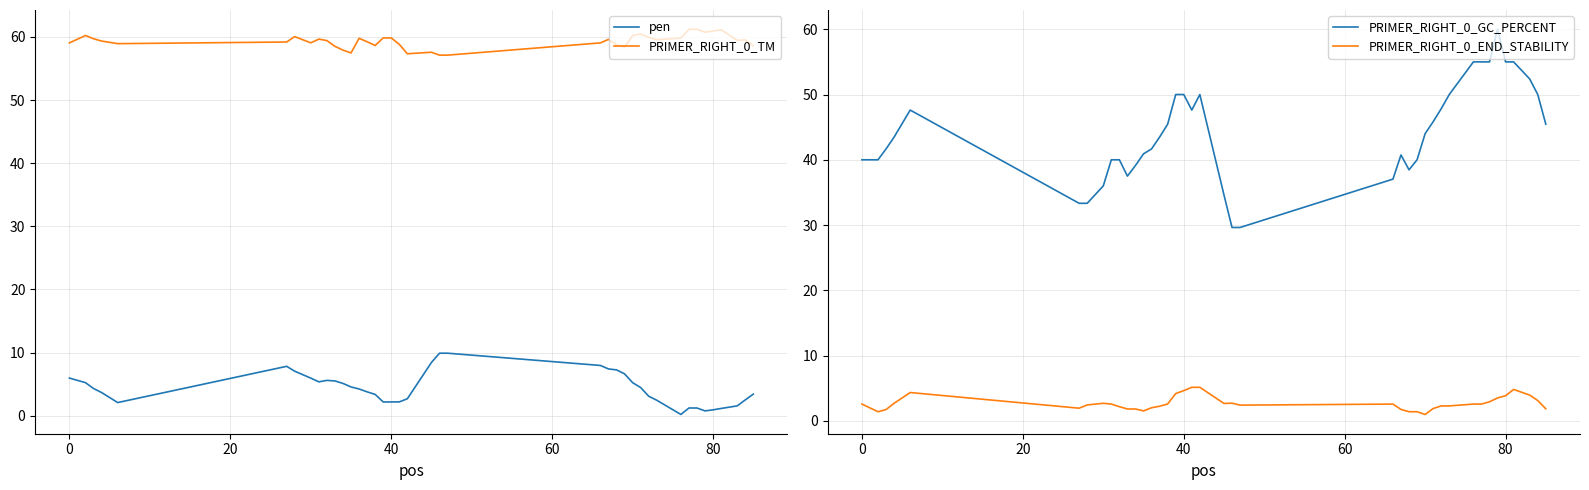

How many lines are shown in the chart?

4